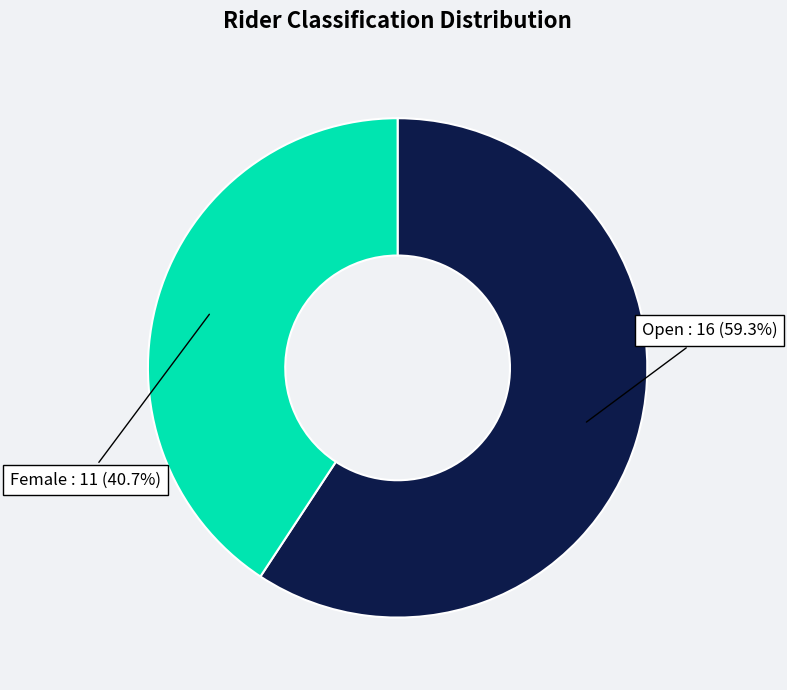

Approximately how many times larger is the value at Female compared to Open?

0.7